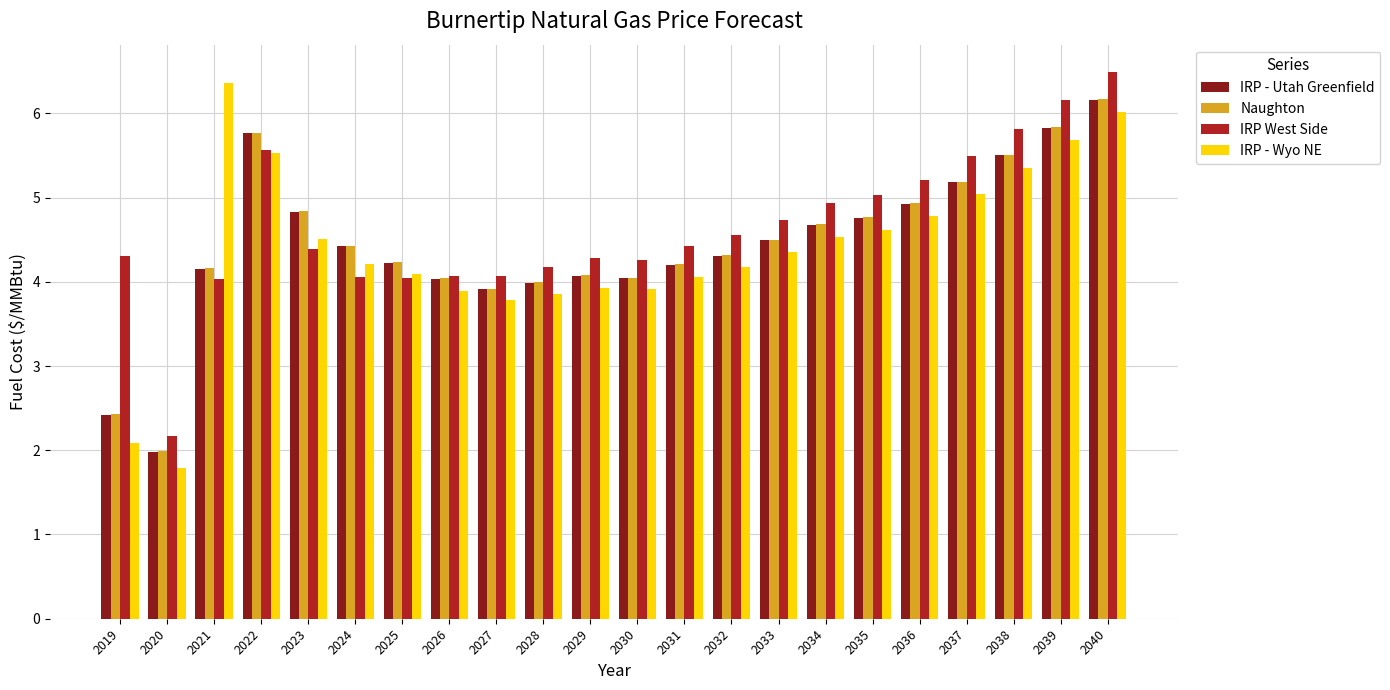

True or false: Naughton has a value of 8.6 at 2035.

False